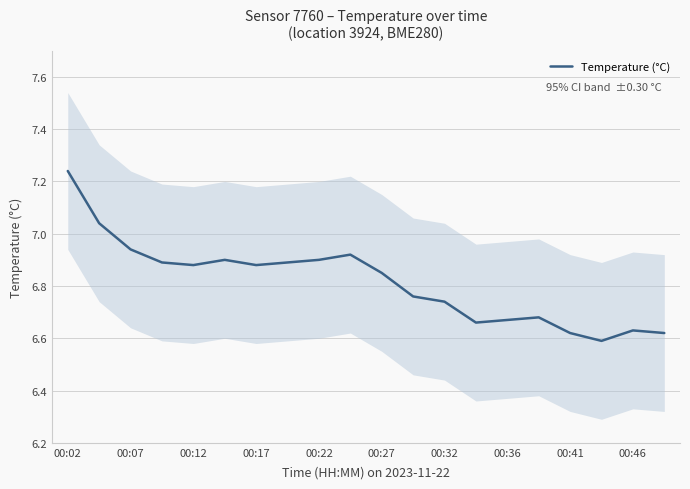

What is the difference between the maximum and minimum values?

0.7